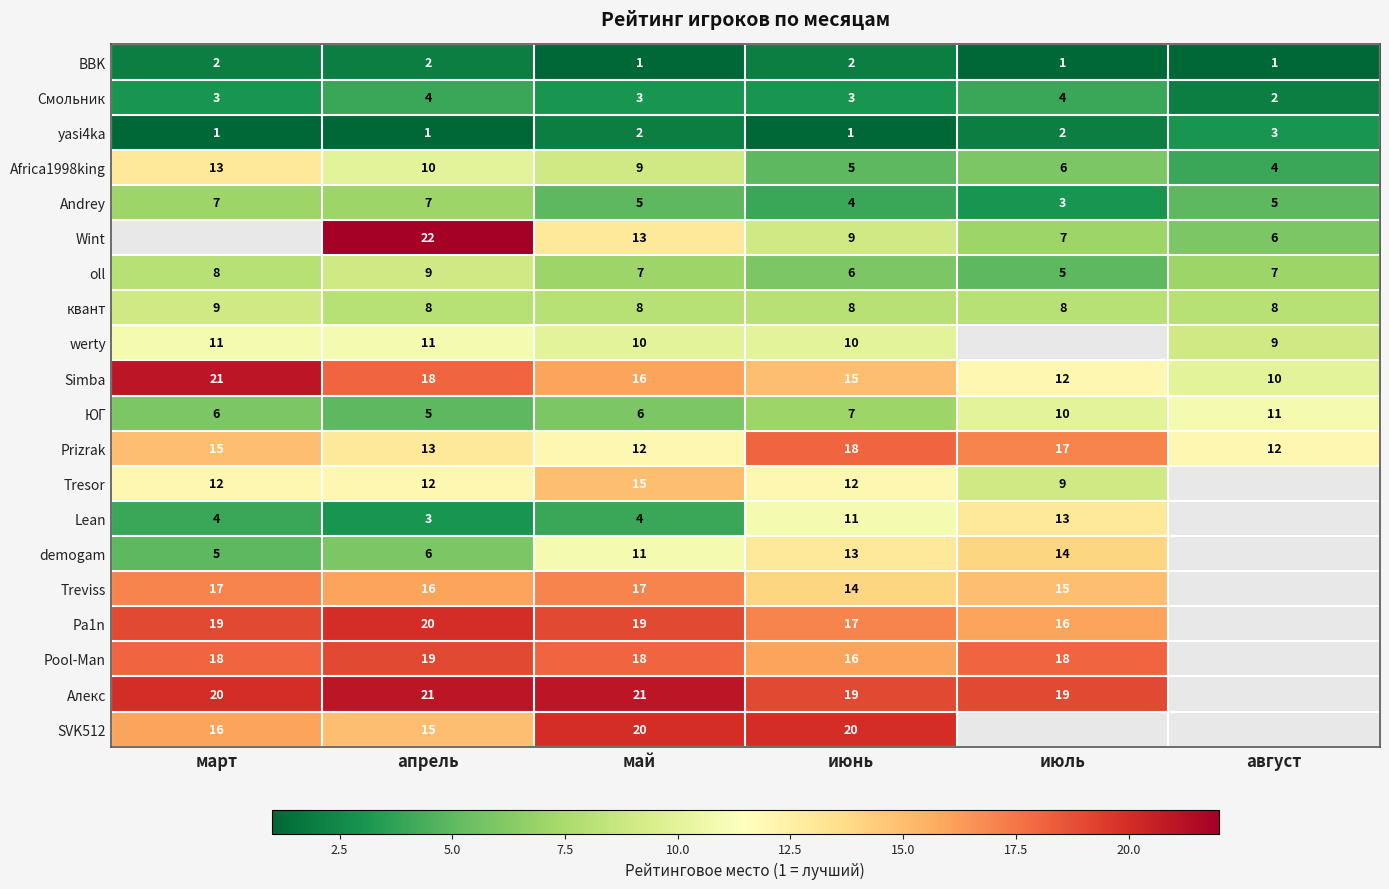

Is the value of yasi4ka at август greater than the value of Алекс at июль?

No